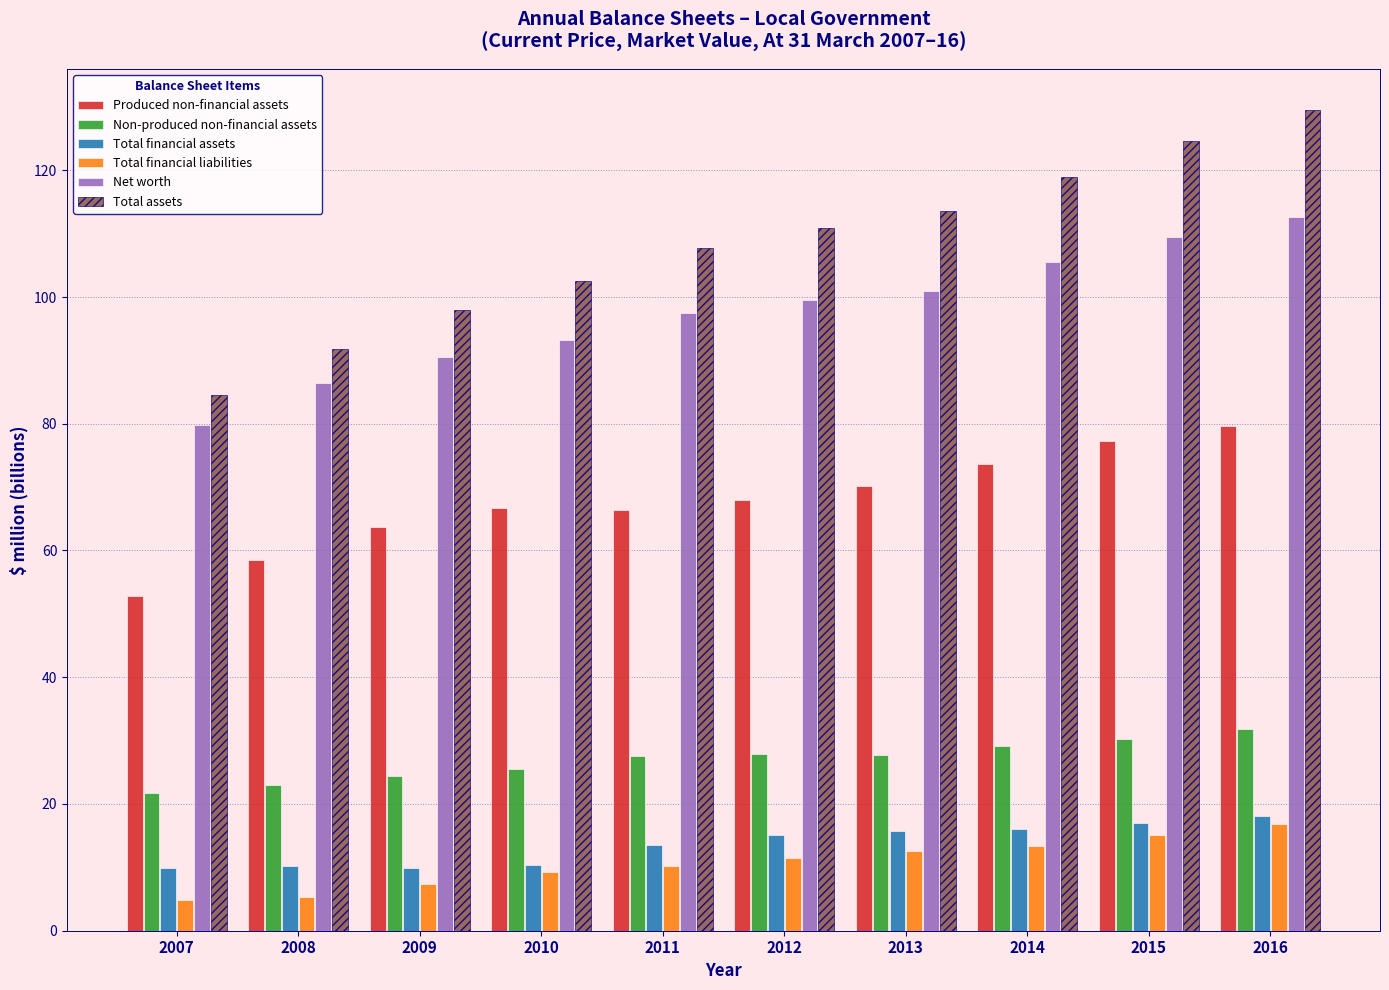

The Non-produced non-financial assets series shows 27.9 at 2012. True or false?

True